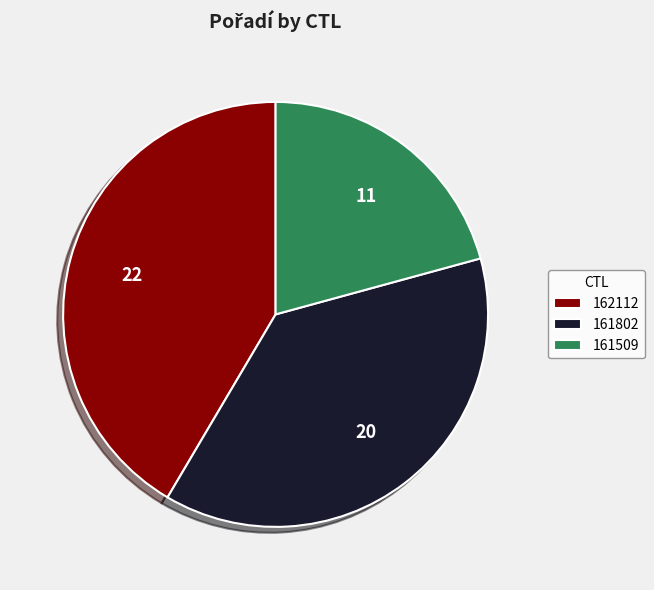

The 161509 slice represents 14% of the pie. True or false?

False